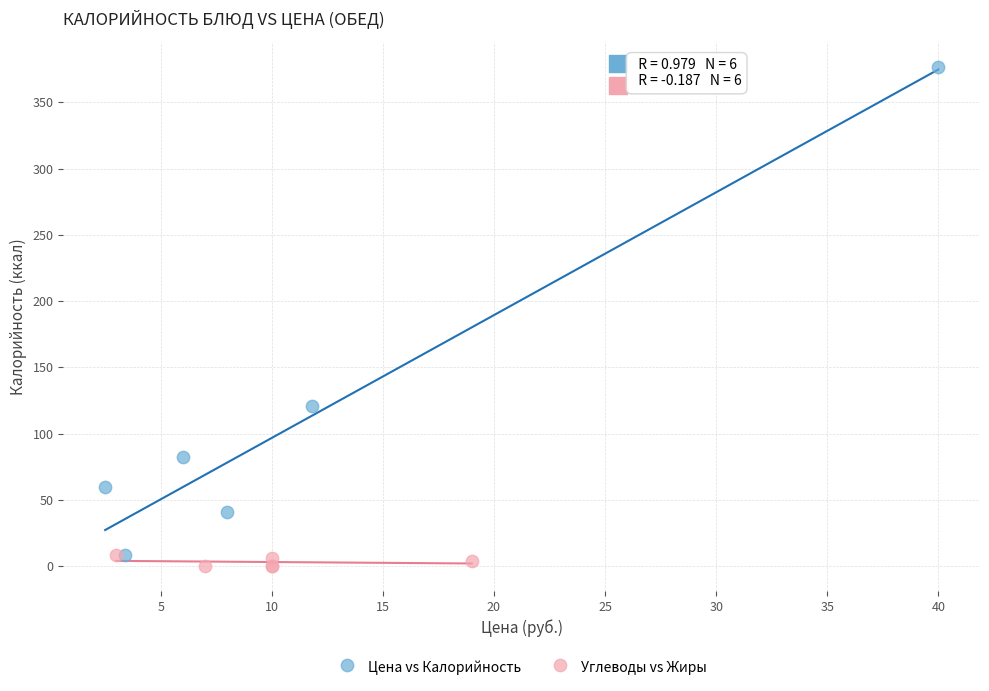

Which series has the widest spread of Y values?

Цена vs Калорийность